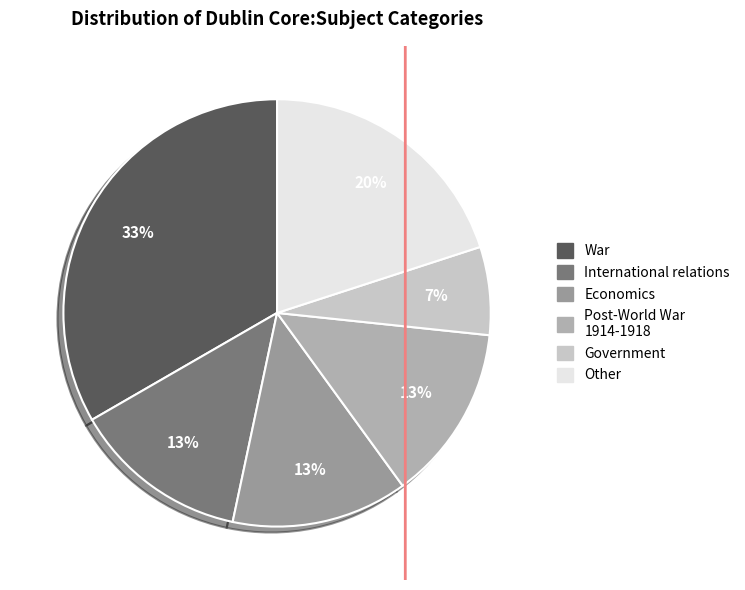

What is the smallest slice in the pie chart?

Government